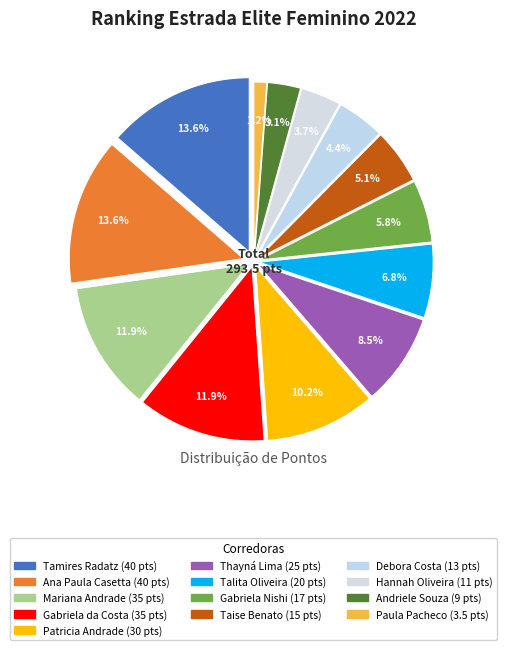

How many segments does this pie chart have?

13